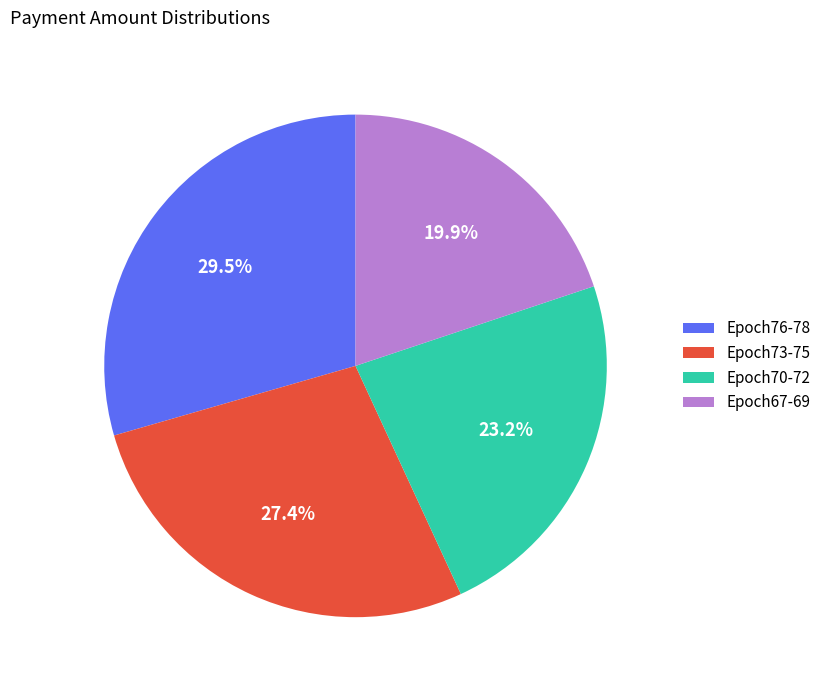

How much of the chart is everything except Epoch76-78?

70.5%